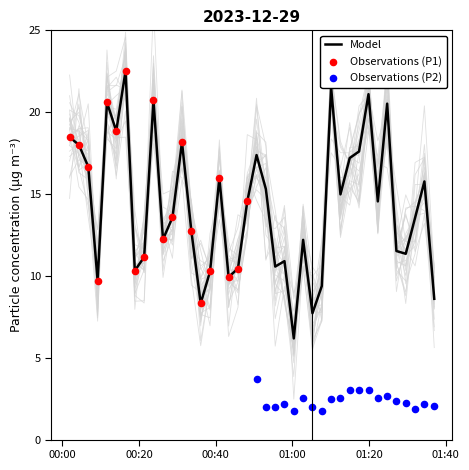

What is the maximum value for Model?

22.5